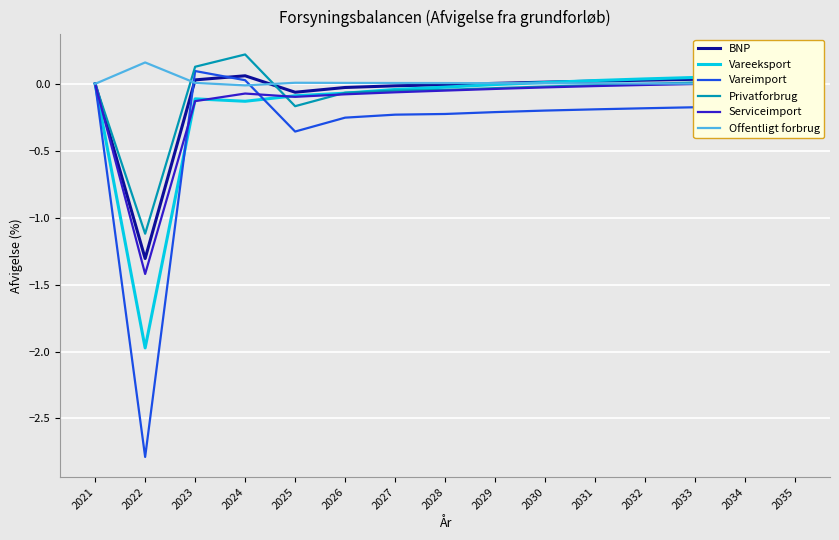

True or false: Serviceimport and BNP intersect in this chart.

False